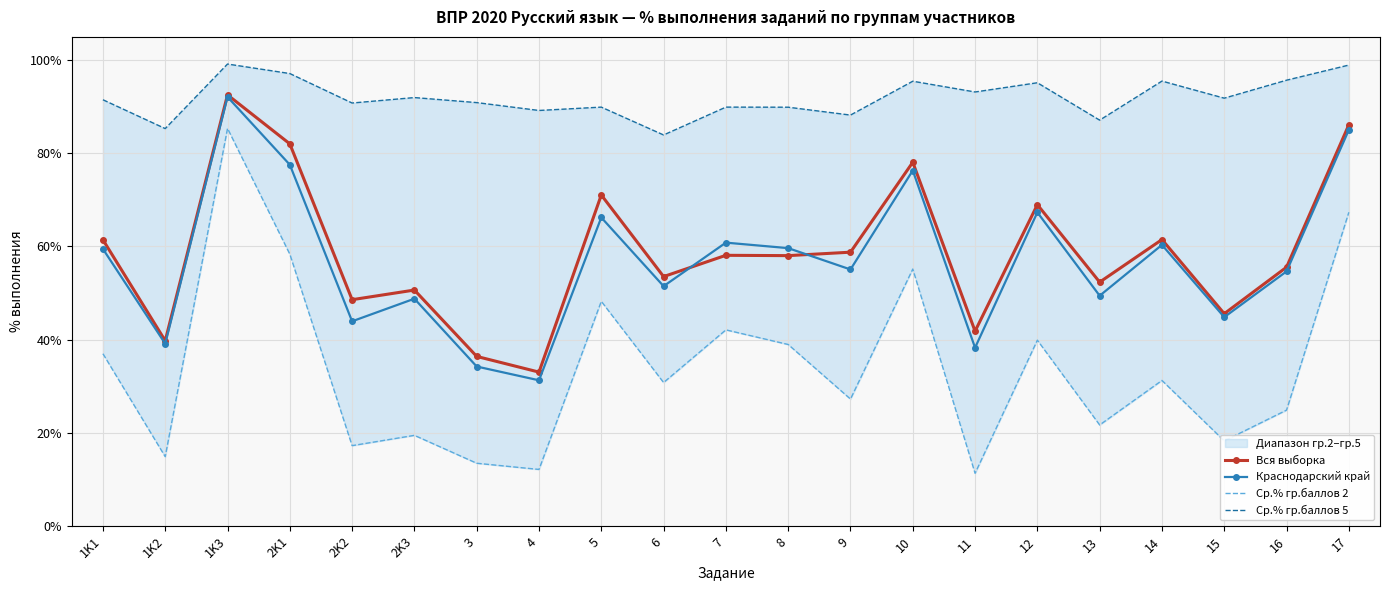

Which has a higher value, 17 or 8?

17